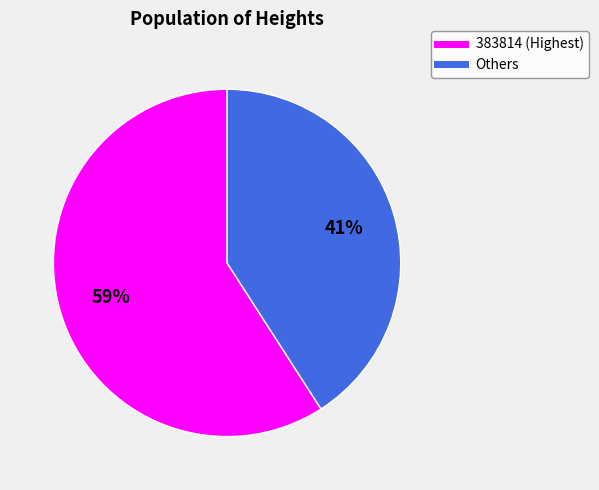

Is there a majority slice in this chart?

Yes